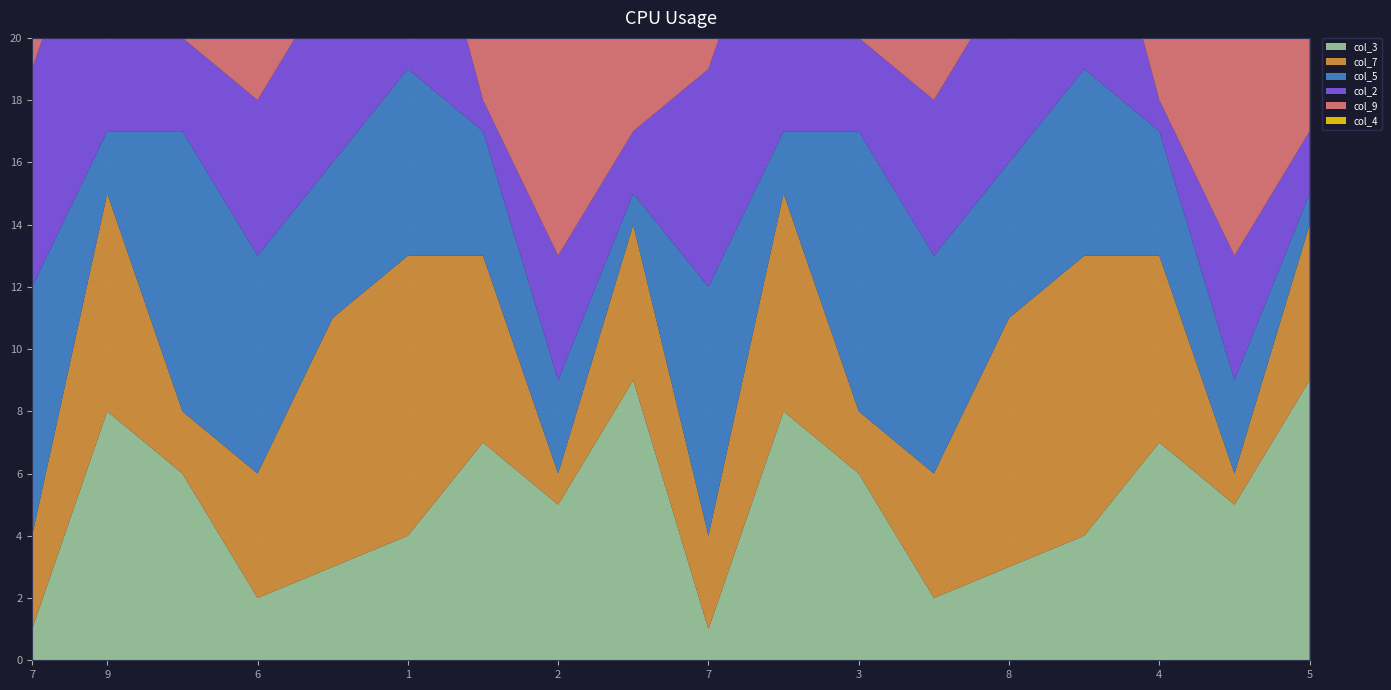

Reading left to right, list all the values displayed in this chart.

col_3: 7=1	9=8	3=6	6=2	8=3	1=4	4=7	2=5	5=9	7=1	9=8	3=6	6=2	8=3	1=4	4=7	2=5	5=9
col_7: 7=3	9=7	3=2	6=4	8=8	1=9	4=6	2=1	5=5	7=3	9=7	3=2	6=4	8=8	1=9	4=6	2=1	5=5
col_5: 7=8	9=2	3=9	6=7	8=5	1=6	4=4	2=3	5=1	7=8	9=2	3=9	6=7	8=5	1=6	4=4	2=3	5=1
col_2: 7=7	9=9	3=3	6=5	8=6	1=8	4=1	2=4	5=2	7=7	9=9	3=3	6=5	8=6	1=8	4=1	2=4	5=2
col_9: 7=4	9=1	3=8	6=6	8=2	1=5	4=3	2=9	5=7	7=4	9=1	3=8	6=6	8=2	1=5	4=3	2=9	5=7
col_4: 7=5	9=3	3=1	6=8	8=4	1=2	4=9	2=7	5=6	7=5	9=3	3=1	6=8	8=4	1=2	4=9	2=7	5=6